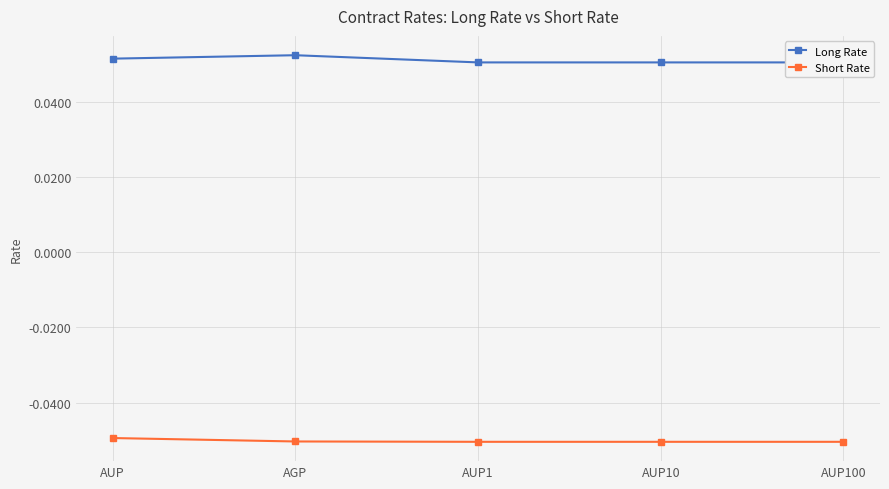

Read the Long Rate value at AUP.

0.1